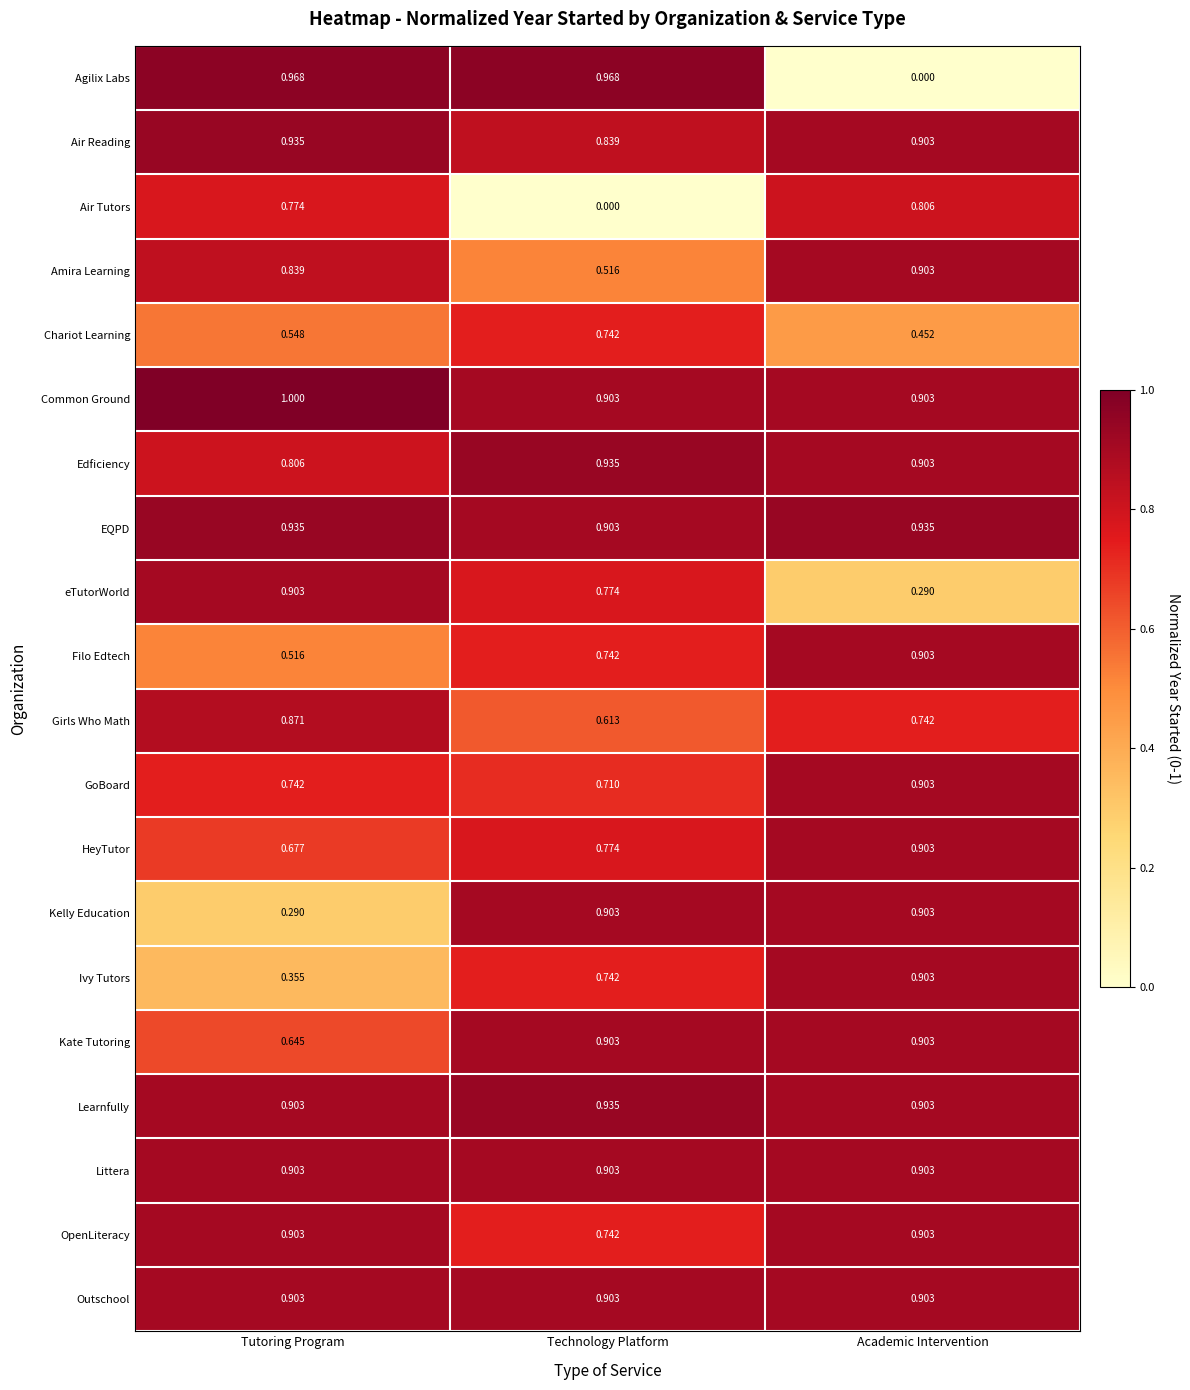

Where is GoBoard nearest to the value 0?

Technology Platform